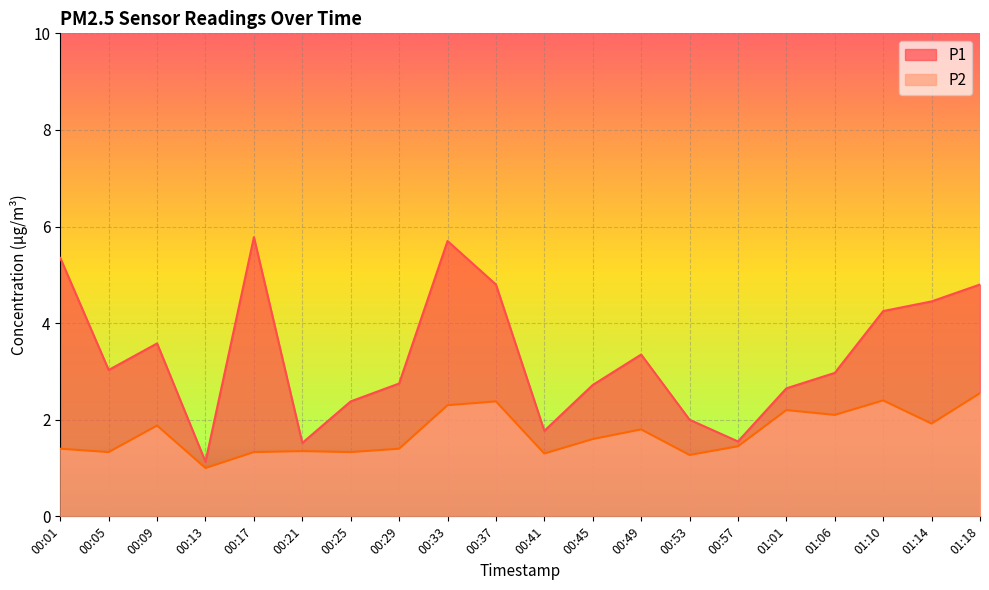

At which label does P1 reach its peak?

00:17